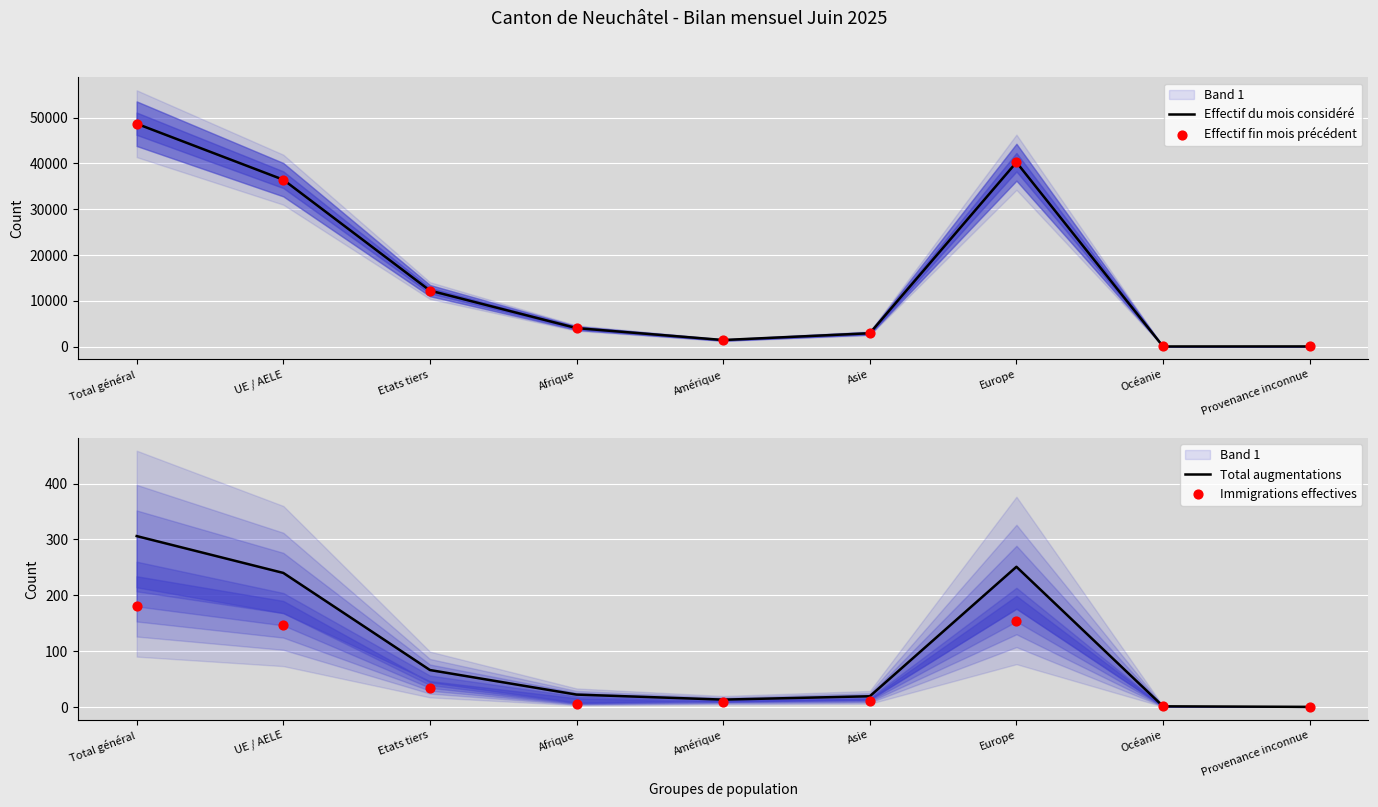

Which series reaches the minimum Y coordinate?

Total augmentations